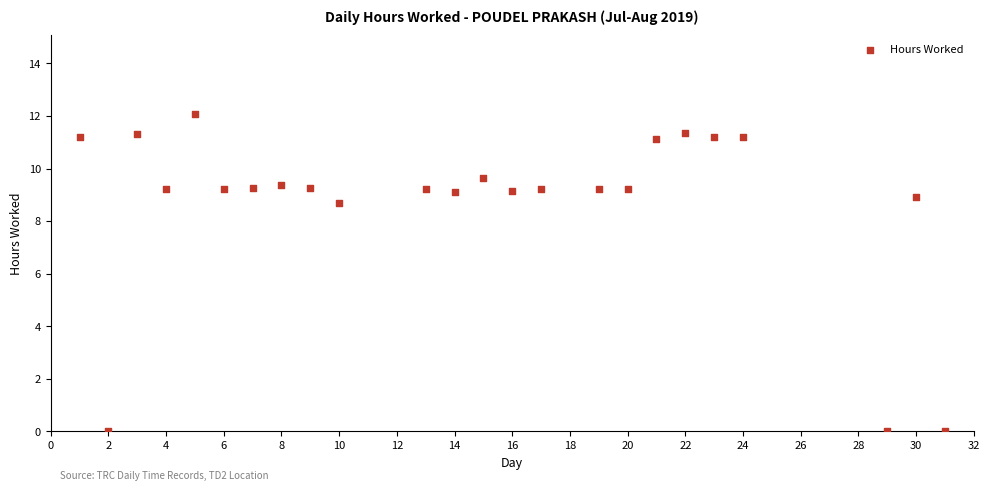

What is the range of X values (max minus min)?

30.0